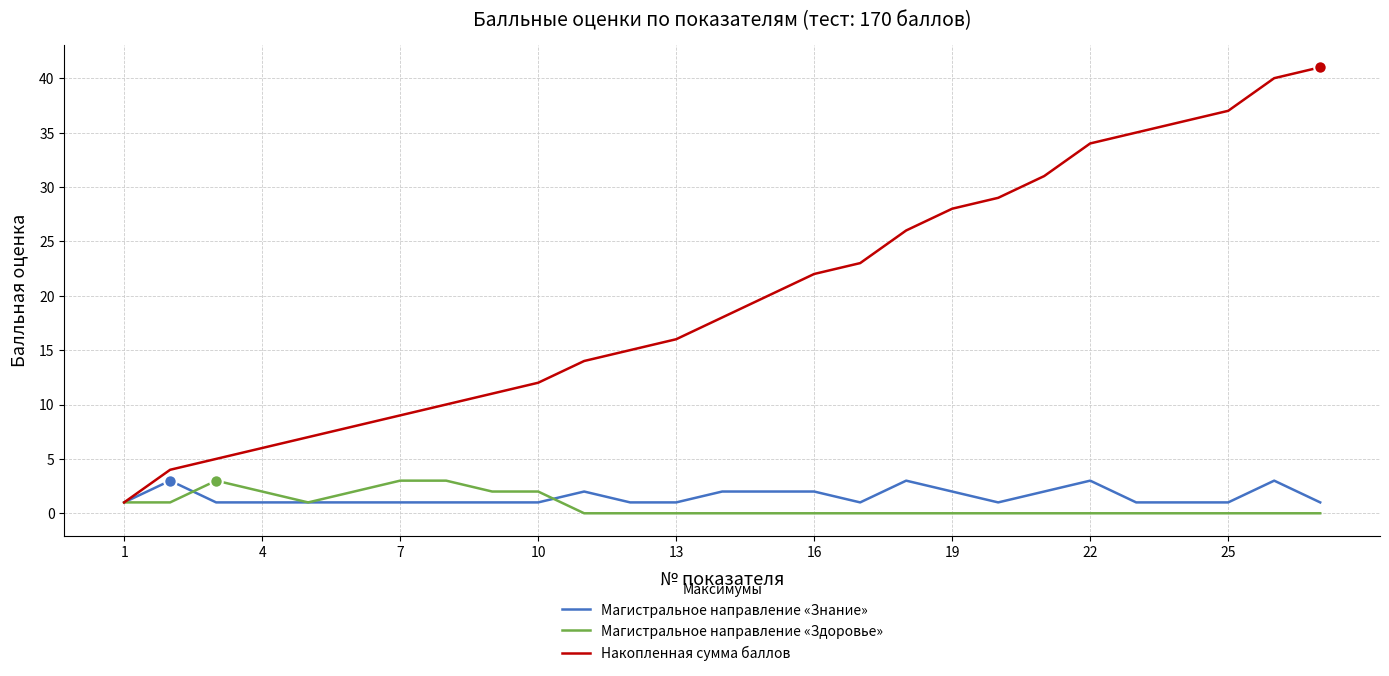

What is the highest value of the Магистральное направление «Знание» series?

3